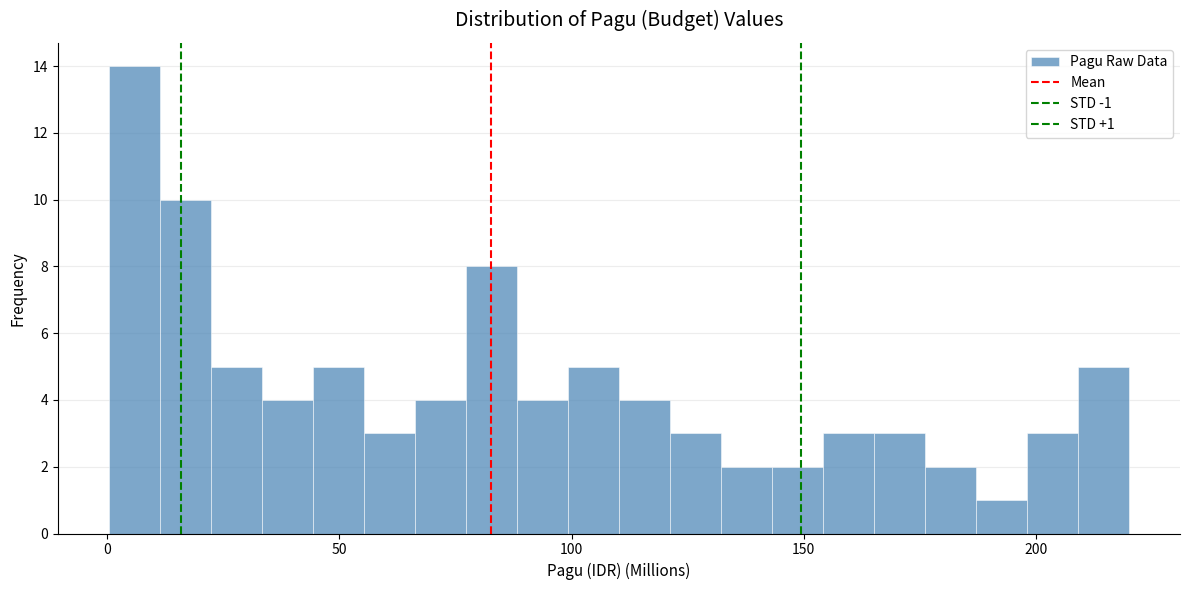

Read against the x-axis, roughly where is the centre of the tallest bar?

5